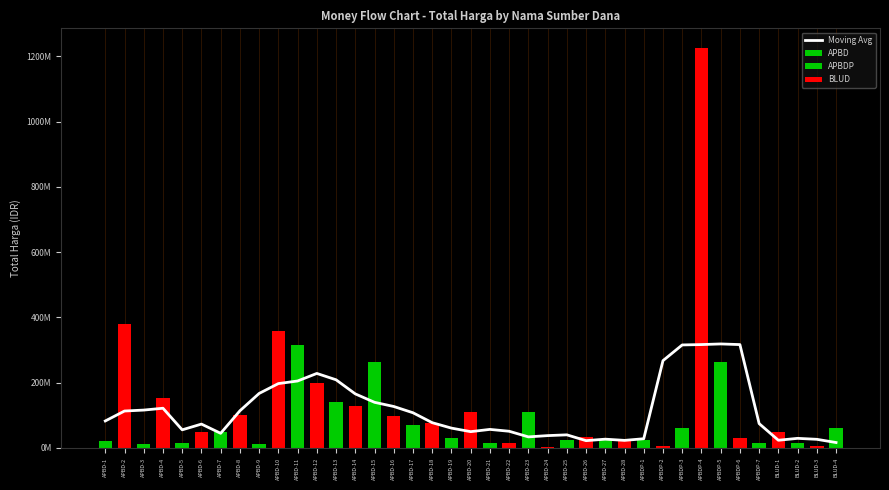

What is the change in value from APBD-7 to APBD-9?

+122216356